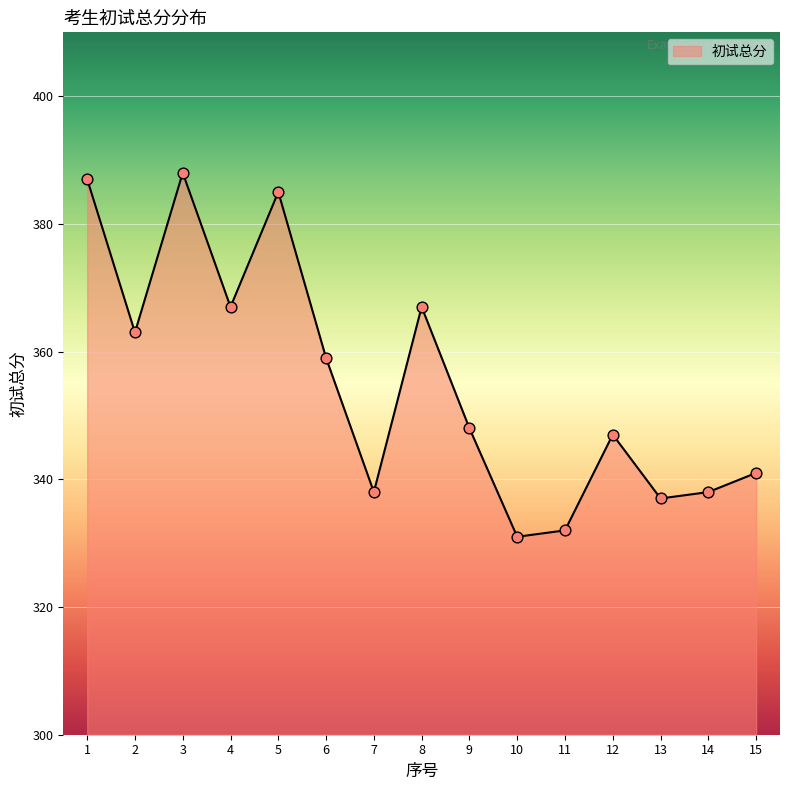

Approximately how many times larger is the value at 2 compared to 11?

1.1